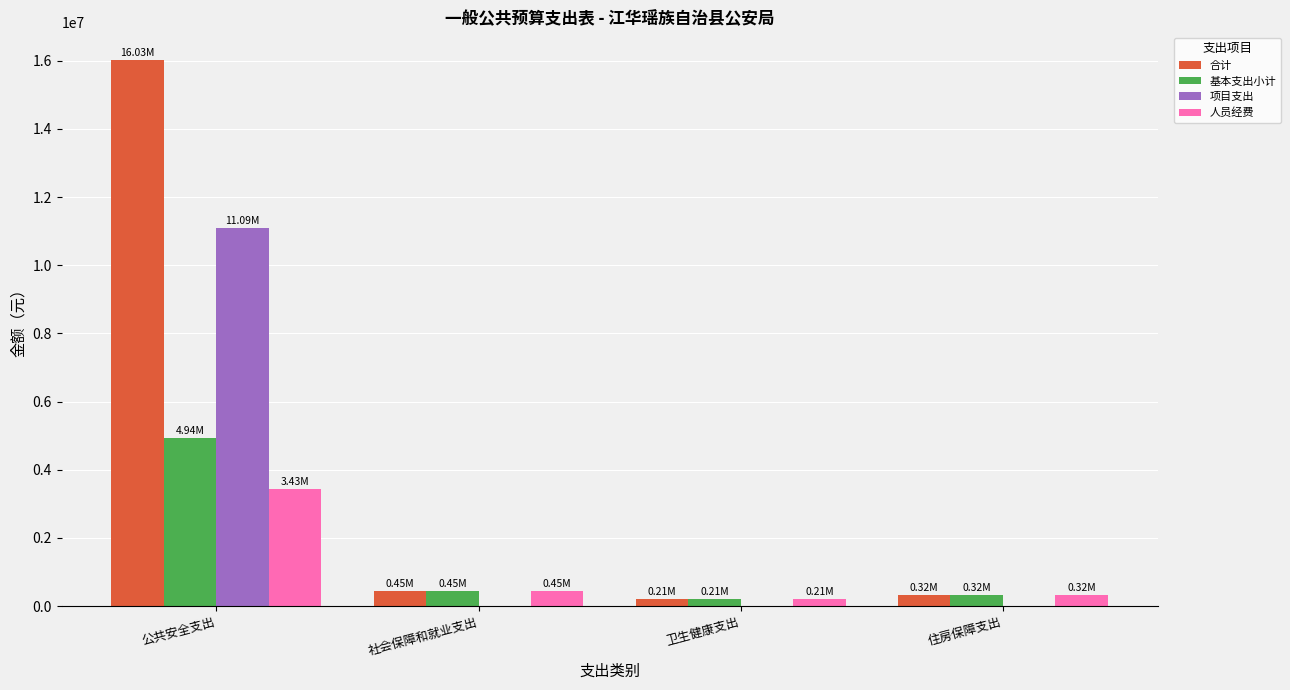

How many groups of bars are there?

4